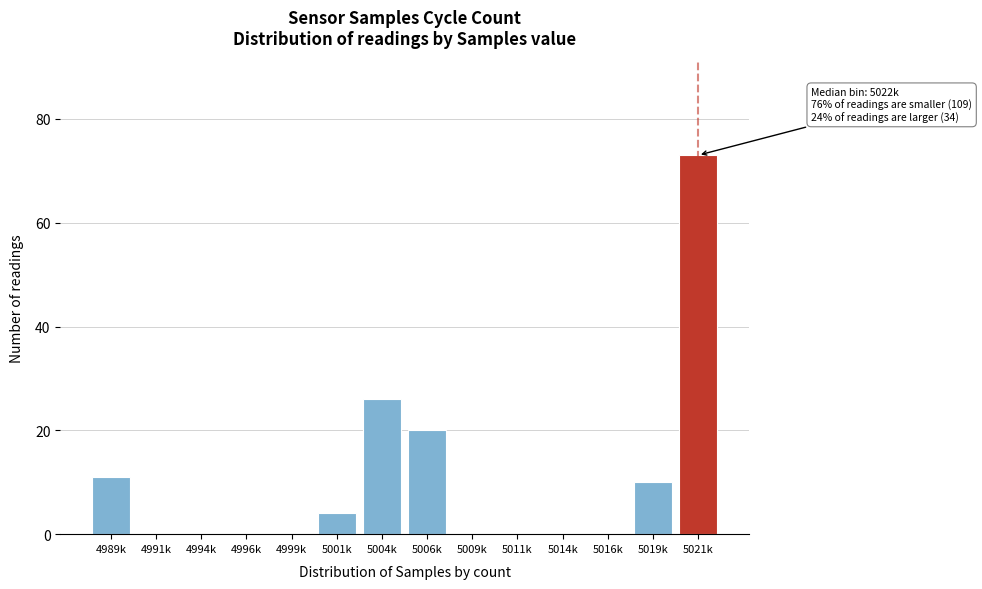

Reading right to left, list all the values displayed in this chart.

5021k=73	5019k=10	5016k=0	5014k=0	5011k=0	5009k=0	5006k=20	5004k=26	5001k=4	4999k=0	4996k=0	4994k=0	4991k=0	4989k=11